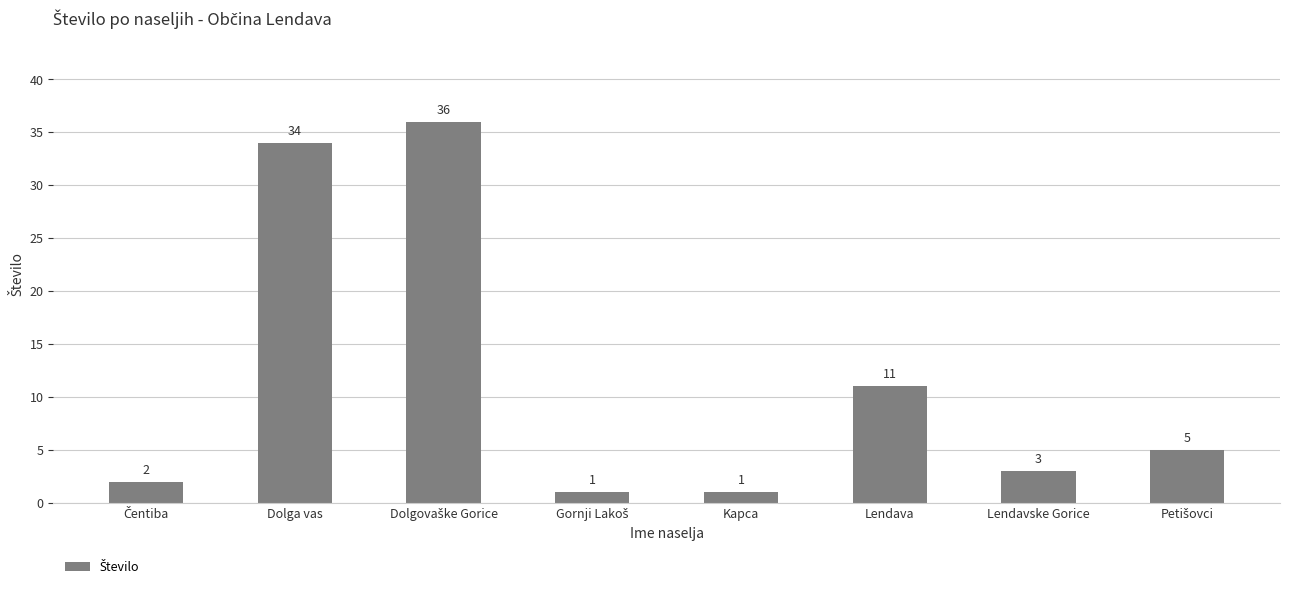

The chart shows a value of 34 at Dolga vas. True or false?

True